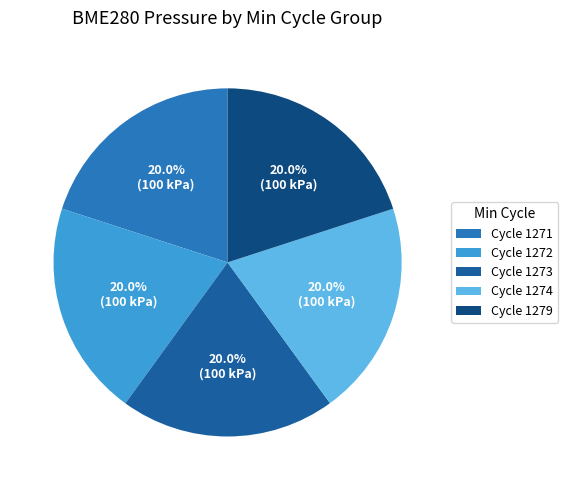

Approximately how many times larger is the value at Cycle 1274 compared to Cycle 1272?

1.0